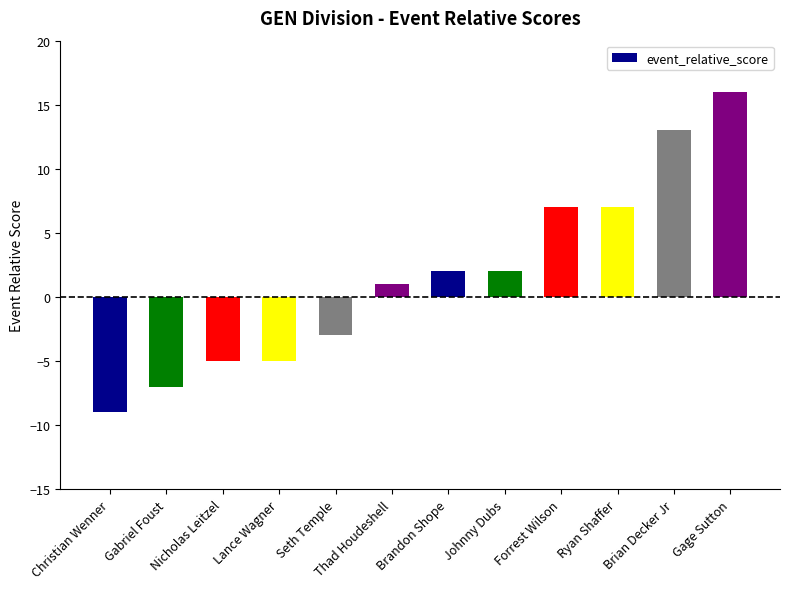

The value at Gage Sutton is 16. True or false?

True